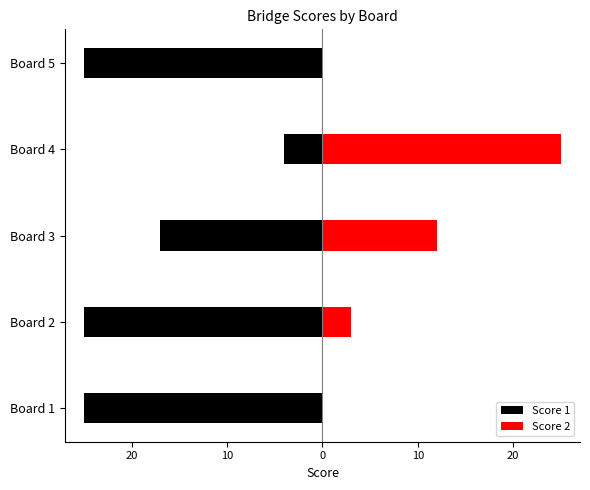

Does the chart contain stacked bars?

No